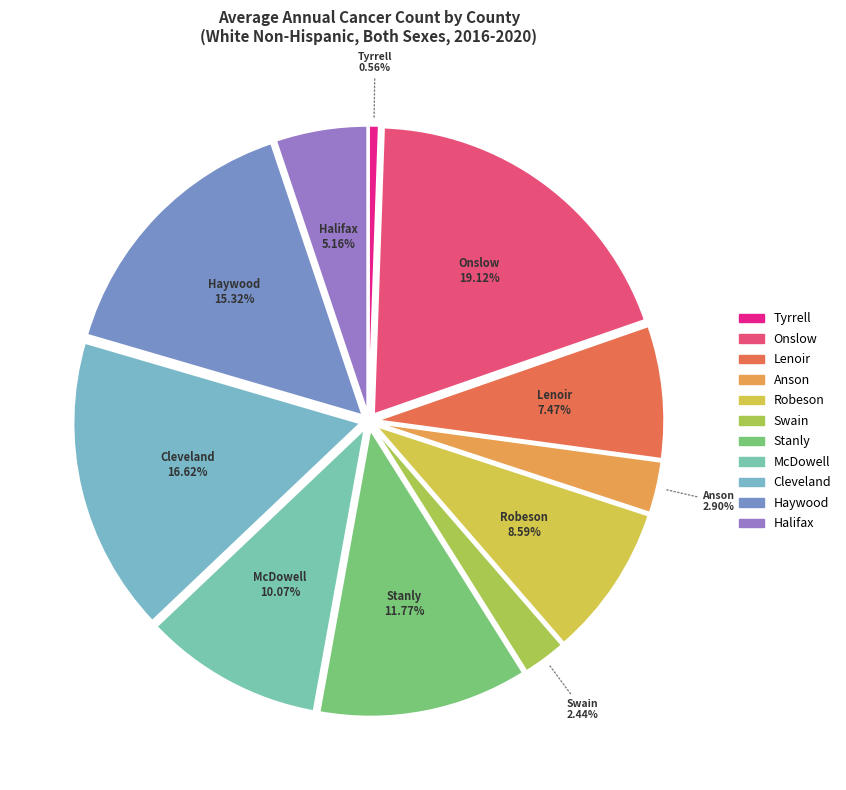

Rank the categories by value from highest to lowest.

Onslow, Cleveland, Haywood, Stanly, McDowell, Robeson, Lenoir, Halifax, Anson, Swain, Tyrrell